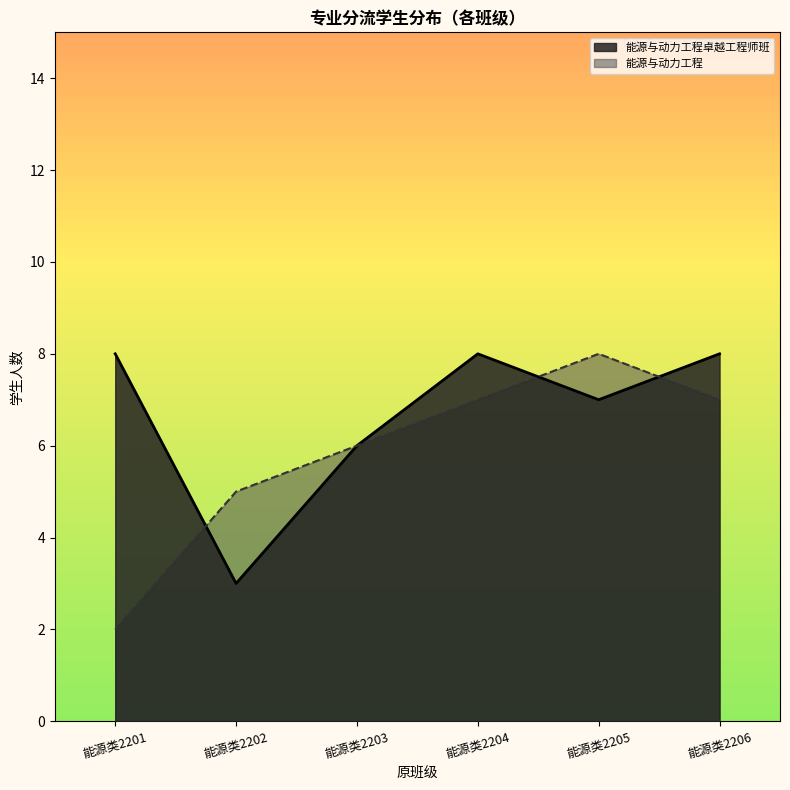

True or false: 能源与动力工程 has more than 2 points higher than both neighbors.

False